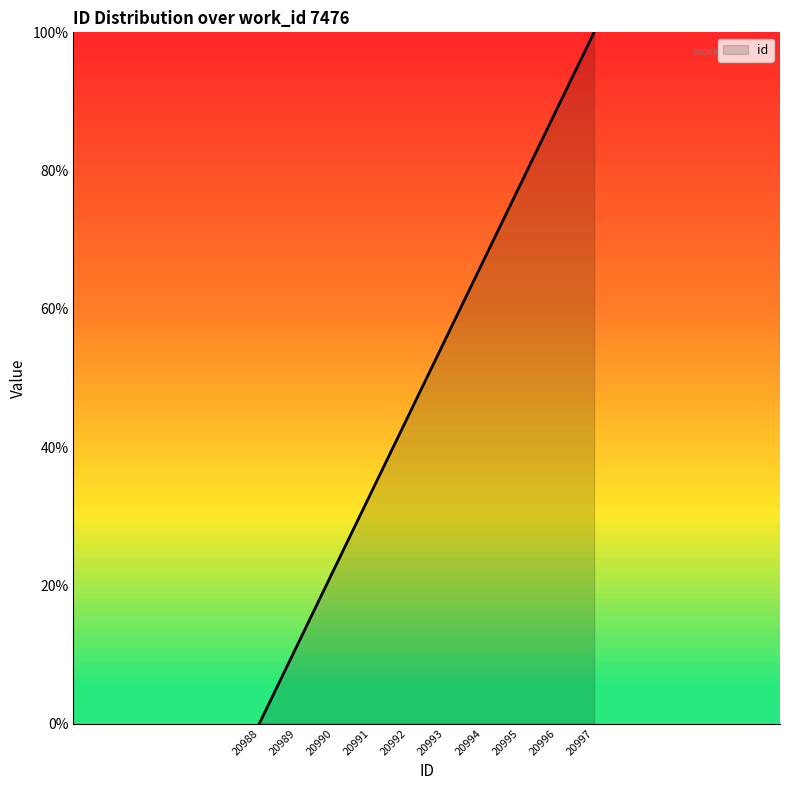

What is the ratio of the value at 20991 to the value at 20997?

0.3